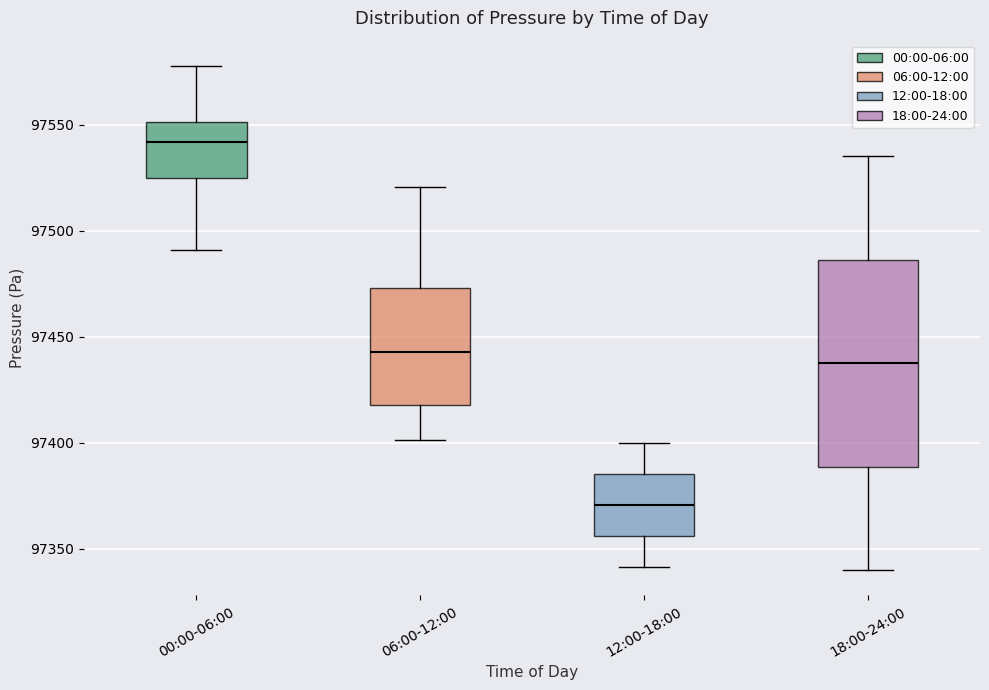

Reading left to right, transcribe this box plot: for each box, give where its median line is, the range the box spans, and where its two whiskers end, as read against the y-axis. The values are not printed on the chart, so give them approximately, as read against the axis.

00:00-06:00: median 97540, box 97525 to 97550, whiskers 97490 to 97580
06:00-12:00: median 97445, box 97420 to 97475, whiskers 97400 to 97520
12:00-18:00: median 97370, box 97355 to 97385, whiskers 97340 to 97400
18:00-24:00: median 97440, box 97390 to 97485, whiskers 97340 to 97535